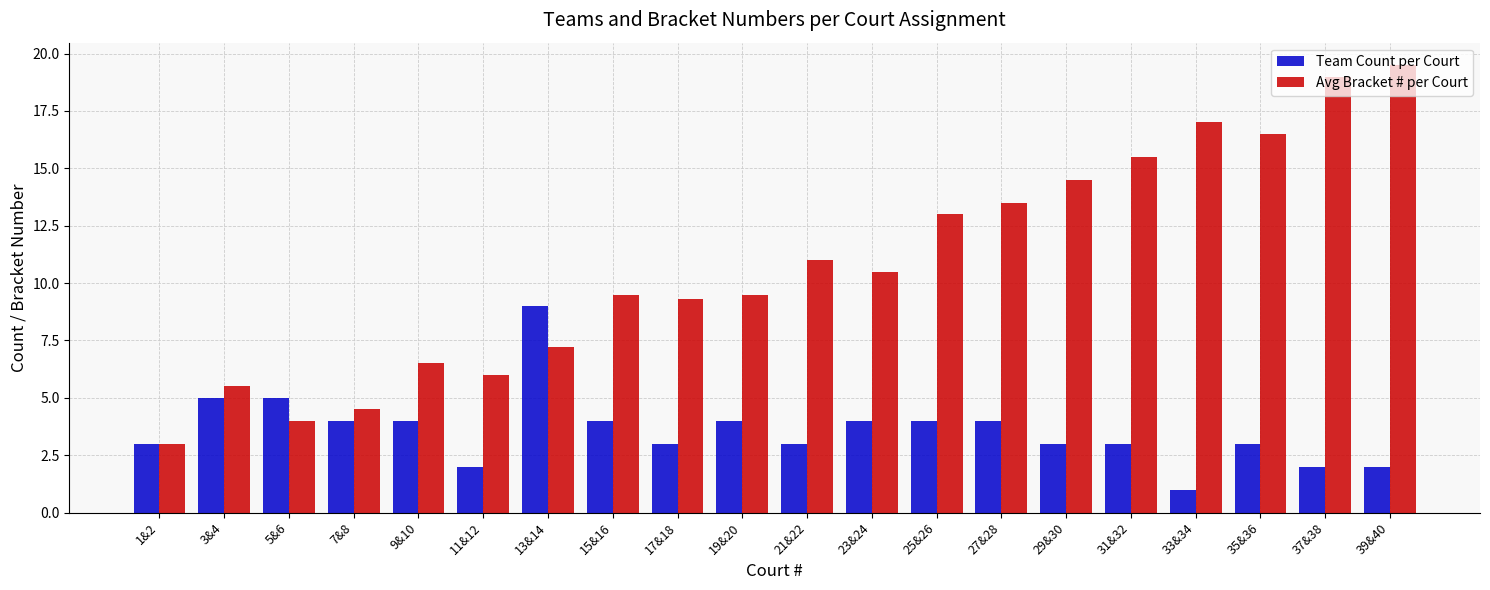

Count the number of data series in this chart.

2